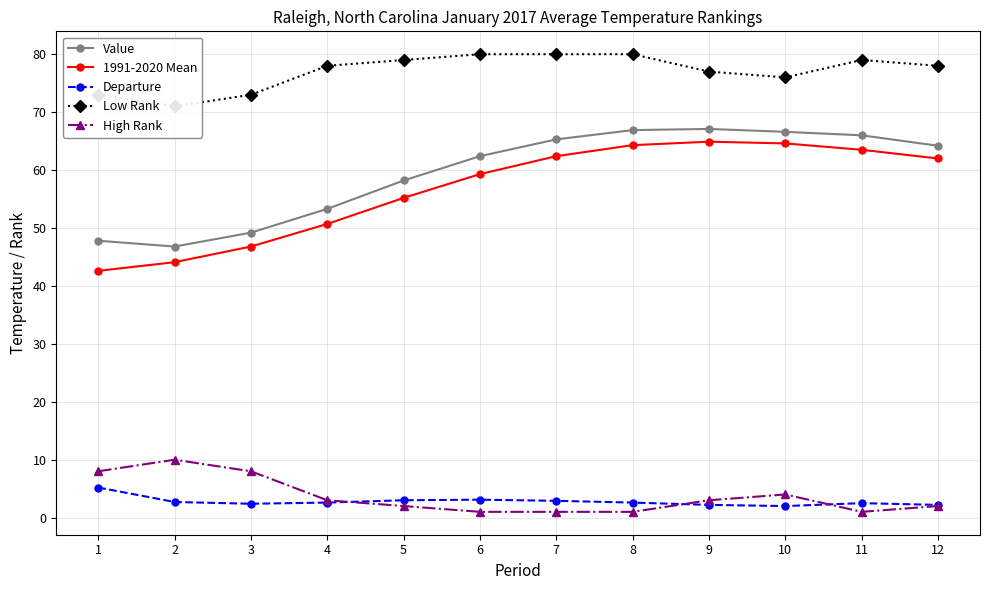

How many lines are shown in the chart?

5